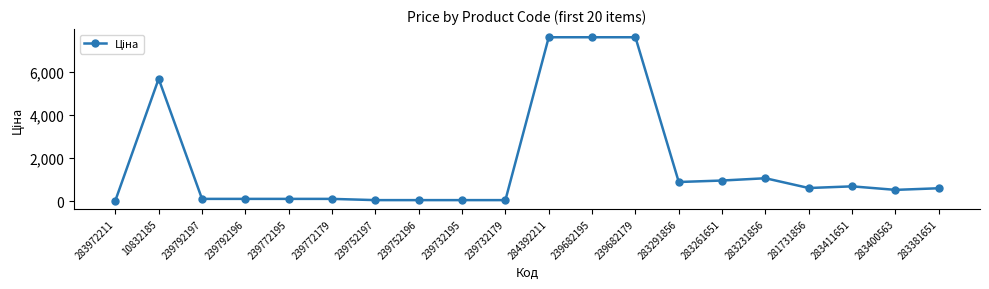

Where is the first local maximum?

10832185